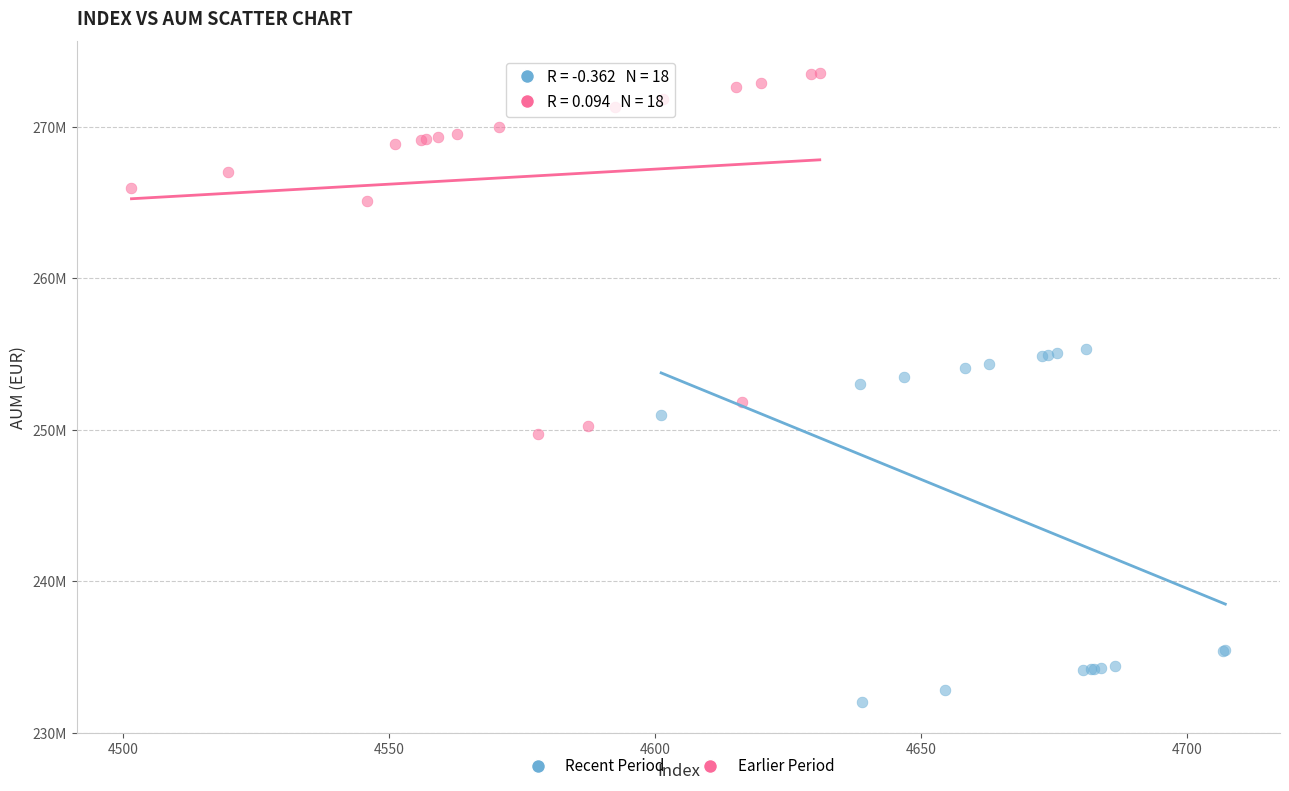

Which series contains the lowest Y value?

Recent Period